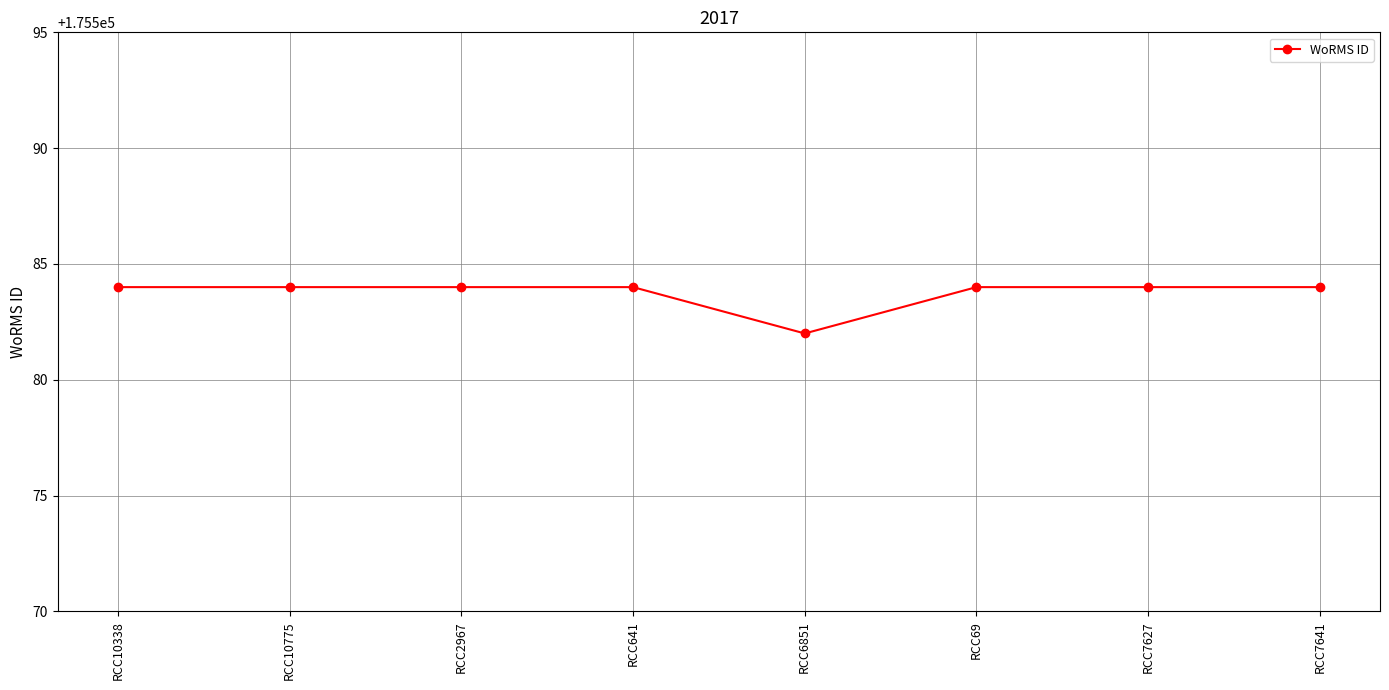

What is the sum of all values?

1404670